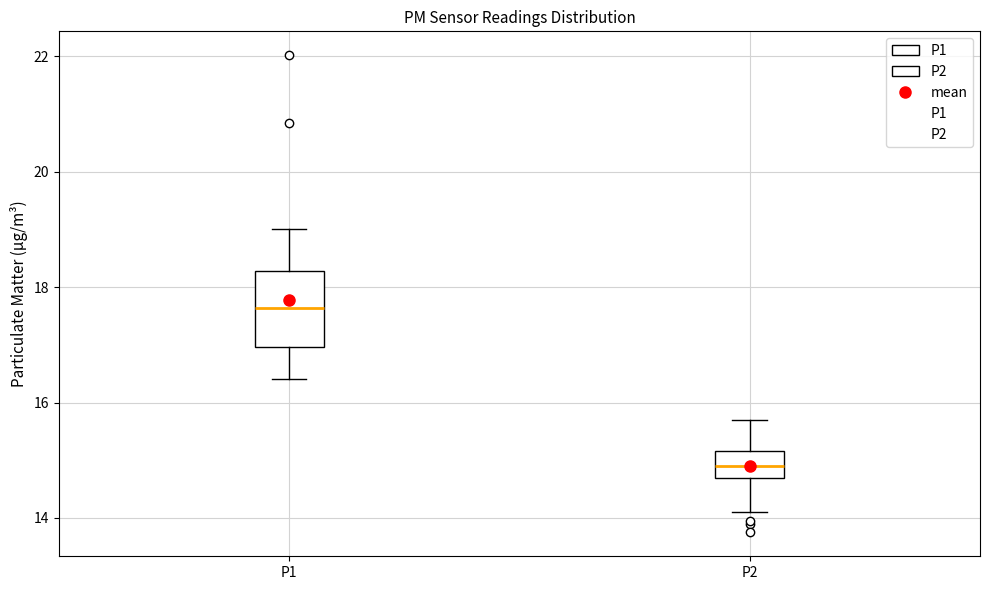

Which box's median line is the highest?

P1